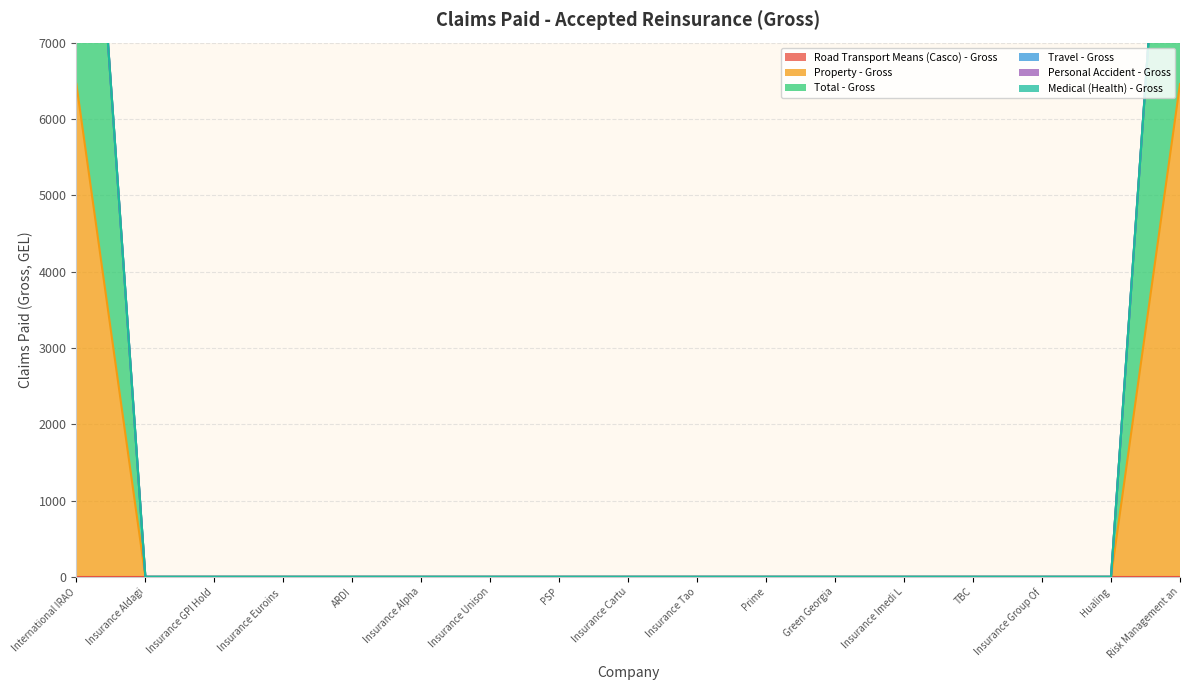

Which series has the largest total across all categories?

Property - Gross